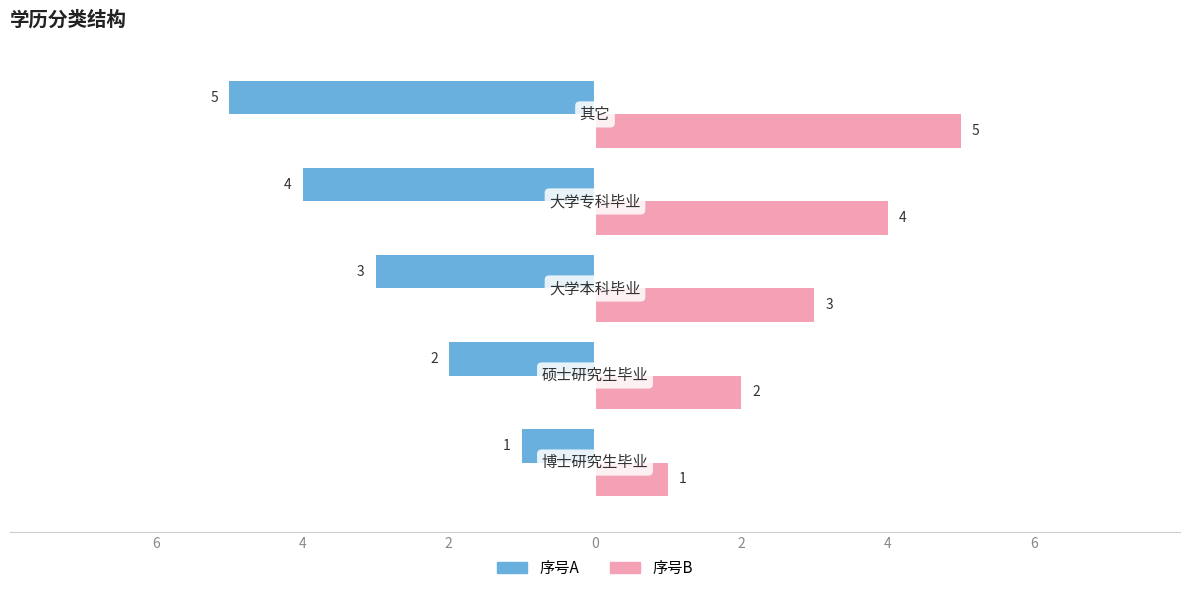

What are all the series names shown in the legend?

序号A, 序号B